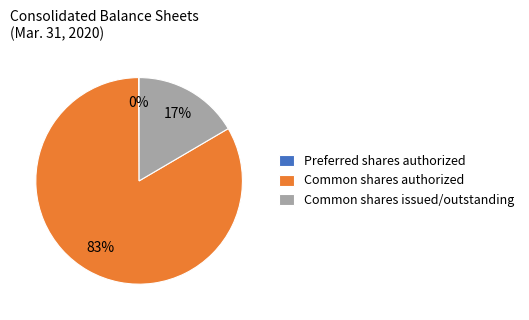

To the nearest percent, what is the difference between the largest and smallest slice percentages?

83%